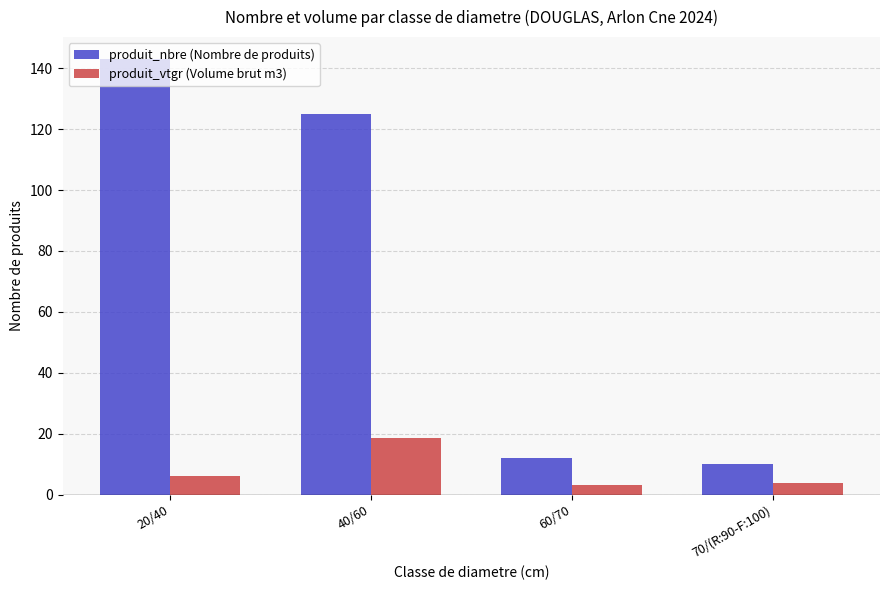

At which category is the sum across all series the highest?

20/40